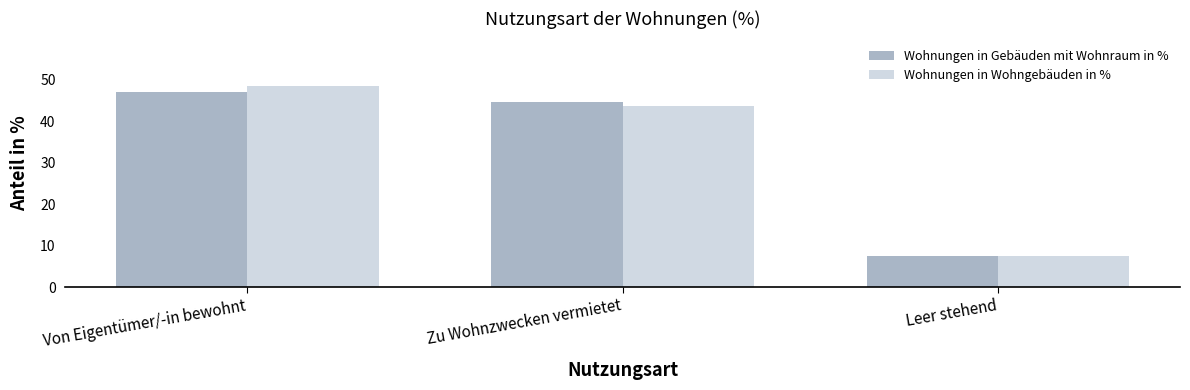

Are the bars horizontal?

No